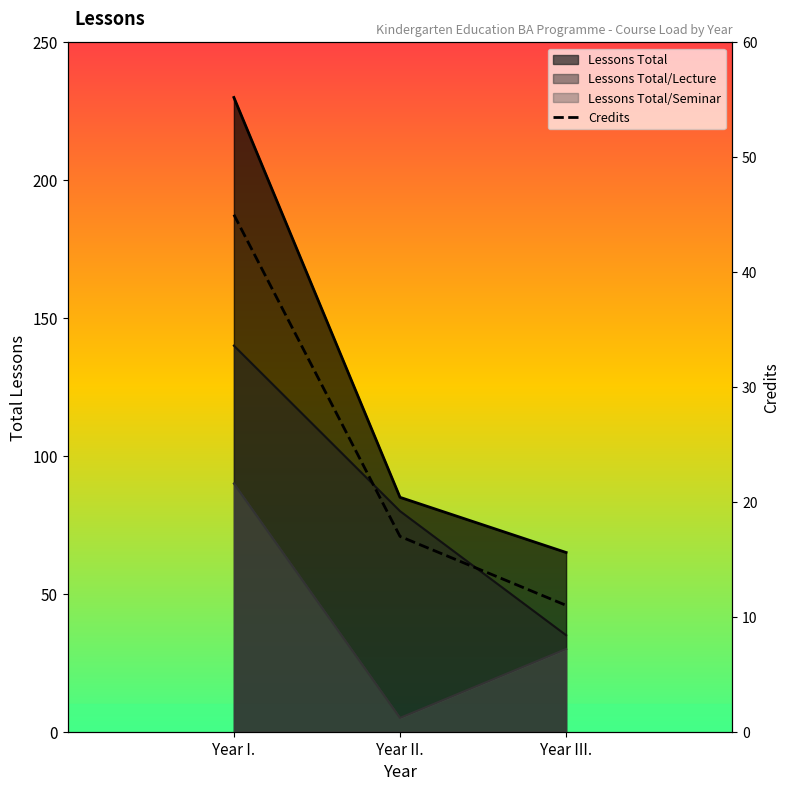

At which label does the data first exceed 17?

Year I.